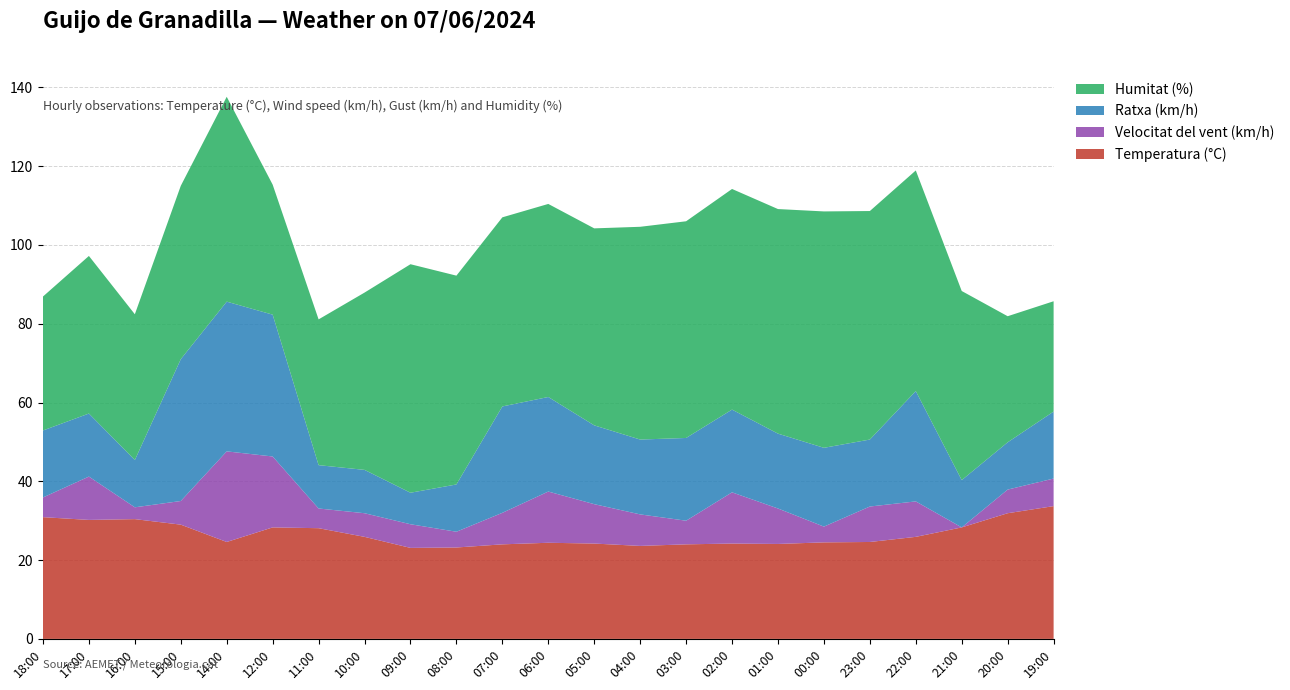

Reading left to right, list all the values displayed in this chart.

Temperatura (°C): 18:00=30.9	17:00=30.2	16:00=30.4	15:00=29.0	14:00=24.6	12:00=28.3	11:00=28.1	10:00=25.9	09:00=23.1	08:00=23.2	07:00=24.0	06:00=24.4	05:00=24.2	04:00=23.6	03:00=24.0	02:00=24.2	01:00=24.1	00:00=24.5	23:00=24.6	22:00=25.9	21:00=28.3	20:00=31.9	19:00=33.7
Velocitat del vent (km/h): 18:00=5.0	17:00=11.0	16:00=3.0	15:00=6.0	14:00=23.0	12:00=18.0	11:00=5.0	10:00=6.0	09:00=6.0	08:00=4.0	07:00=8.0	06:00=13.0	05:00=10.0	04:00=8.0	03:00=6.0	02:00=13.0	01:00=9.0	00:00=4.0	23:00=9.0	22:00=9.0	21:00=0.0	20:00=6.0	19:00=7.0
Ratxa (km/h): 18:00=17.0	17:00=16.0	16:00=12.0	15:00=36.0	14:00=38.0	12:00=36.0	11:00=11.0	10:00=11.0	09:00=8.0	08:00=12.0	07:00=27.0	06:00=24.0	05:00=20.0	04:00=19.0	03:00=21.0	02:00=21.0	01:00=19.0	00:00=20.0	23:00=17.0	22:00=28.0	21:00=12.0	20:00=12.0	19:00=17.0
Humitat (%): 18:00=34.0	17:00=40.0	16:00=37.0	15:00=44.0	14:00=52.0	12:00=33.0	11:00=37.0	10:00=45.0	09:00=58.0	08:00=53.0	07:00=48.0	06:00=49.0	05:00=50.0	04:00=54.0	03:00=55.0	02:00=56.0	01:00=57.0	00:00=60.0	23:00=58.0	22:00=56.0	21:00=48.0	20:00=32.0	19:00=28.0